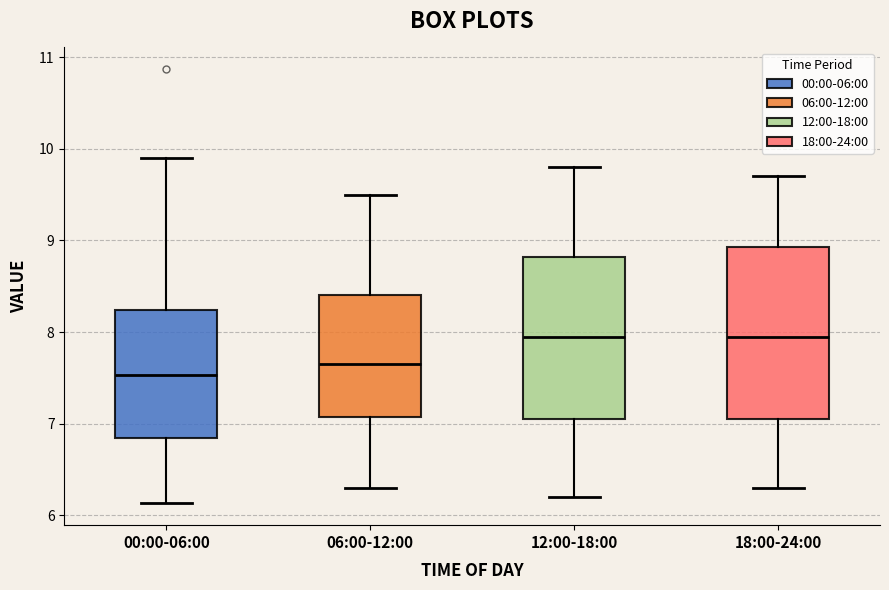

Where does the median line of the box for 18:00-24:00 sit on the y-axis? The values are not printed on the chart, so give them approximately, as read against the axis.

8.0